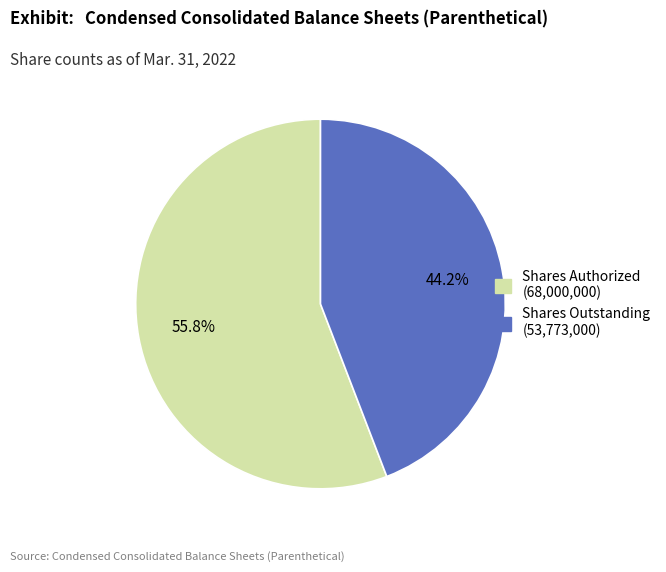

Does any single category account for the majority?

Yes